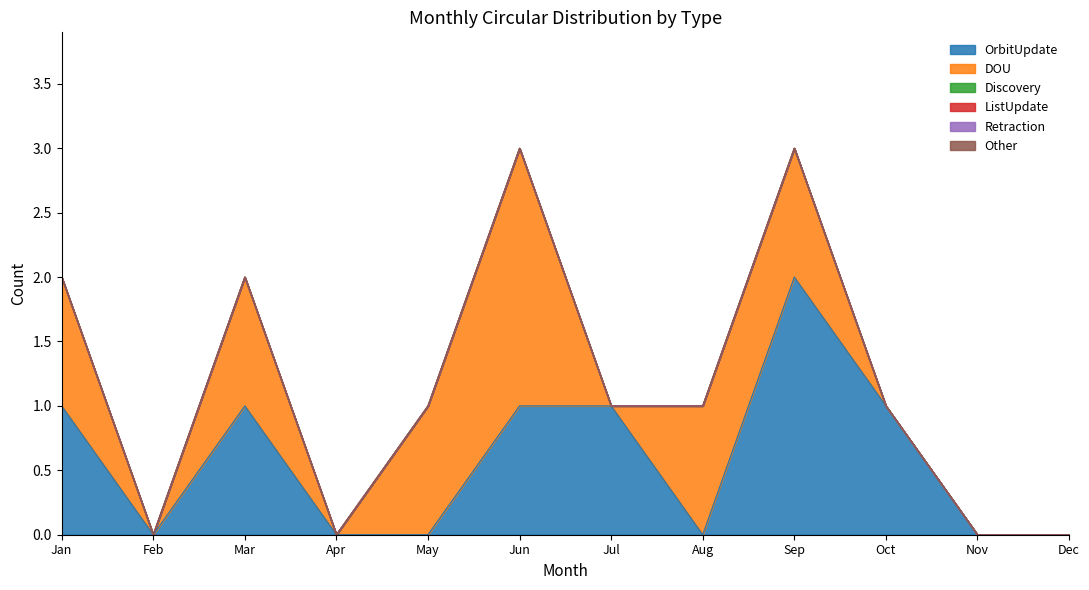

True or false: Discovery has more than 1 points higher than both neighbors.

False